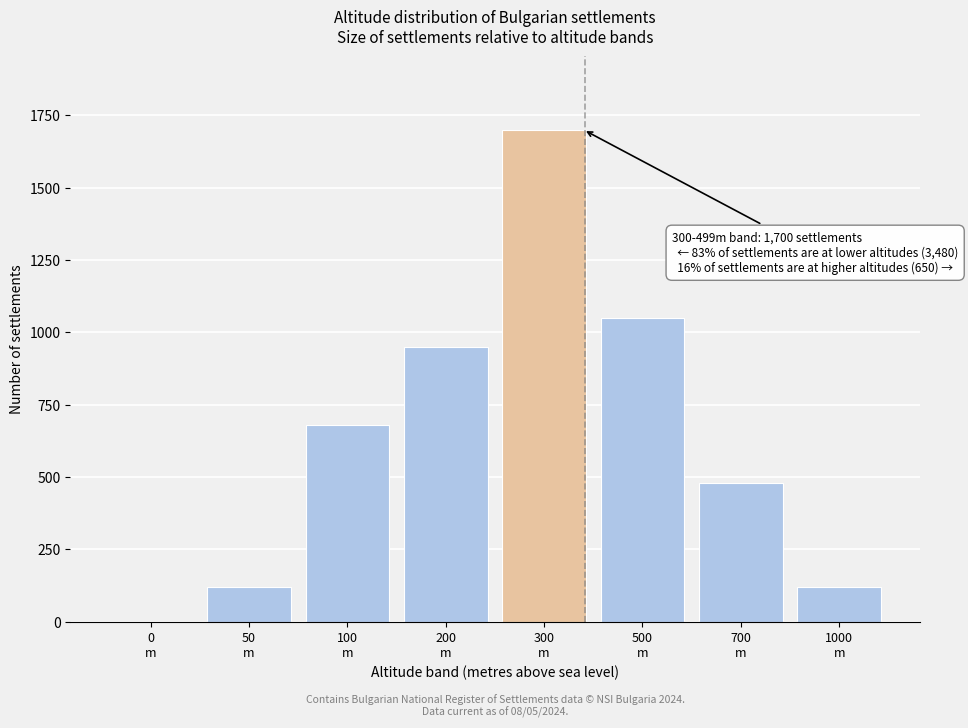

What is the maximum value shown in the chart?

1700